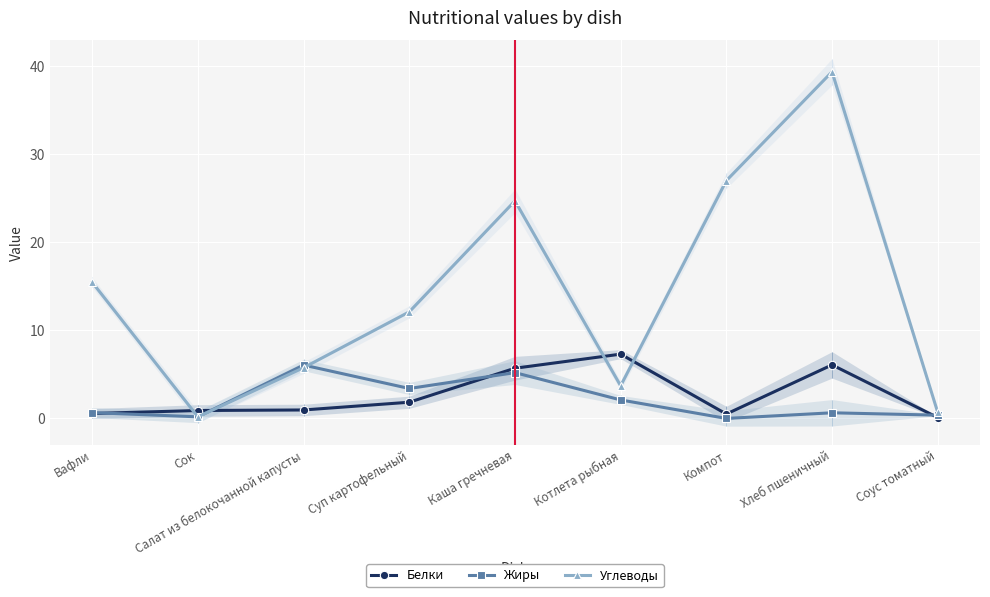

At which category is the sum across all series the highest?

Хлеб пшеничный